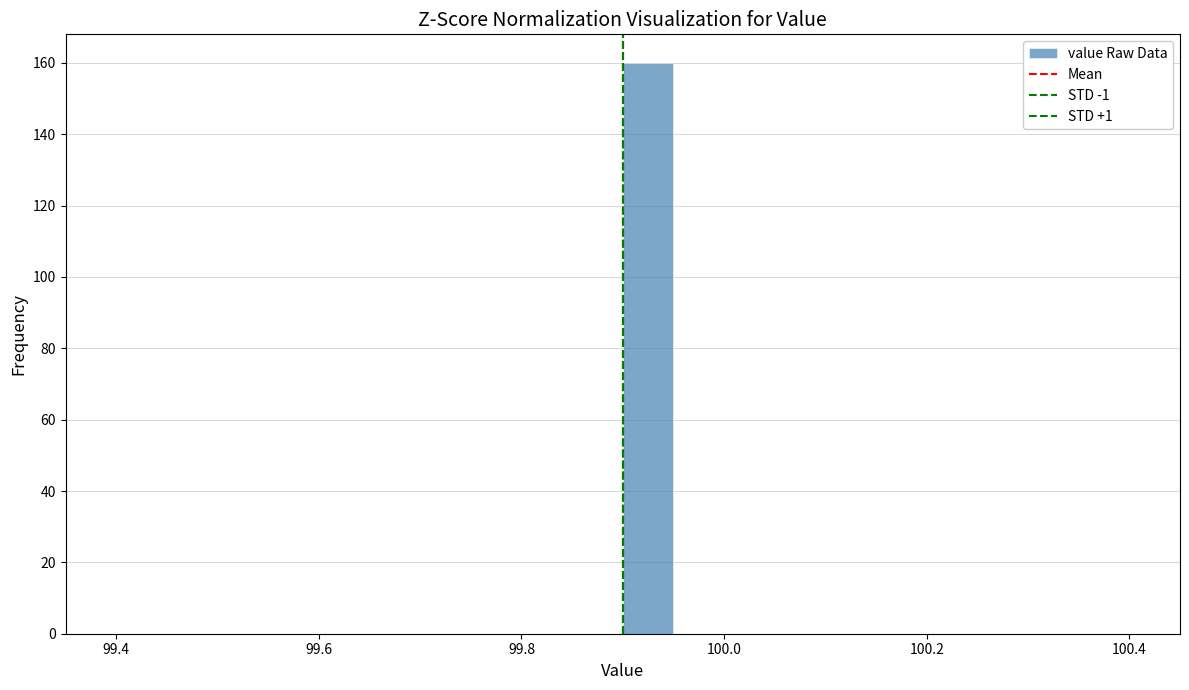

Around what value on the x-axis is the tallest bar? Give the approximate position of its centre, as read against the axis.

99.92